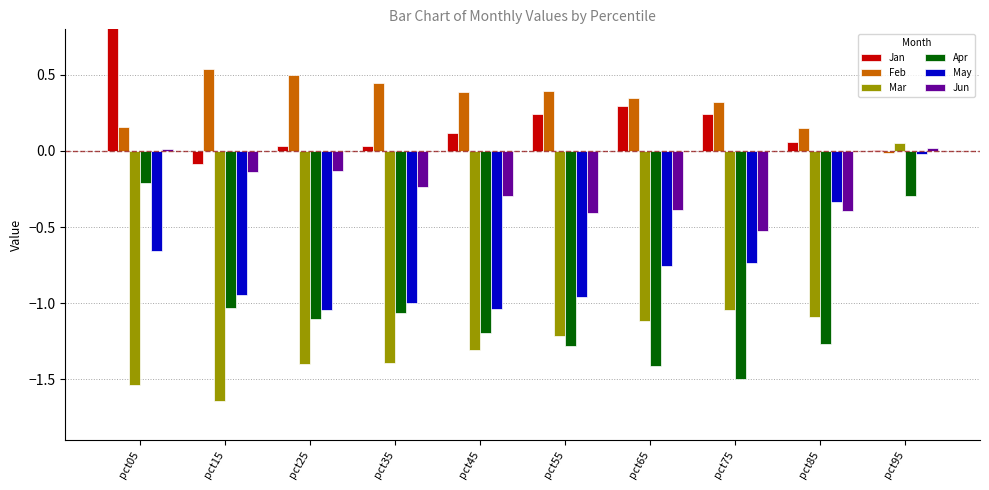

At which category is the sum across all series the highest?

pct95